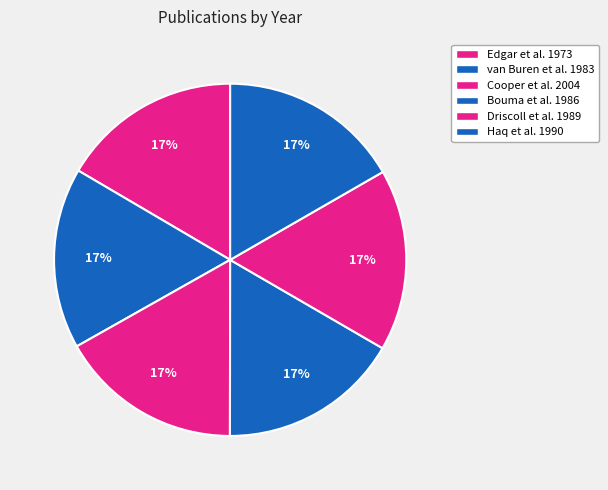

Rank the categories by value from highest to lowest.

Cooper et al. 2004, Haq et al. 1990, Driscoll et al. 1989, Bouma et al. 1986, van Buren et al. 1983, Edgar et al. 1973